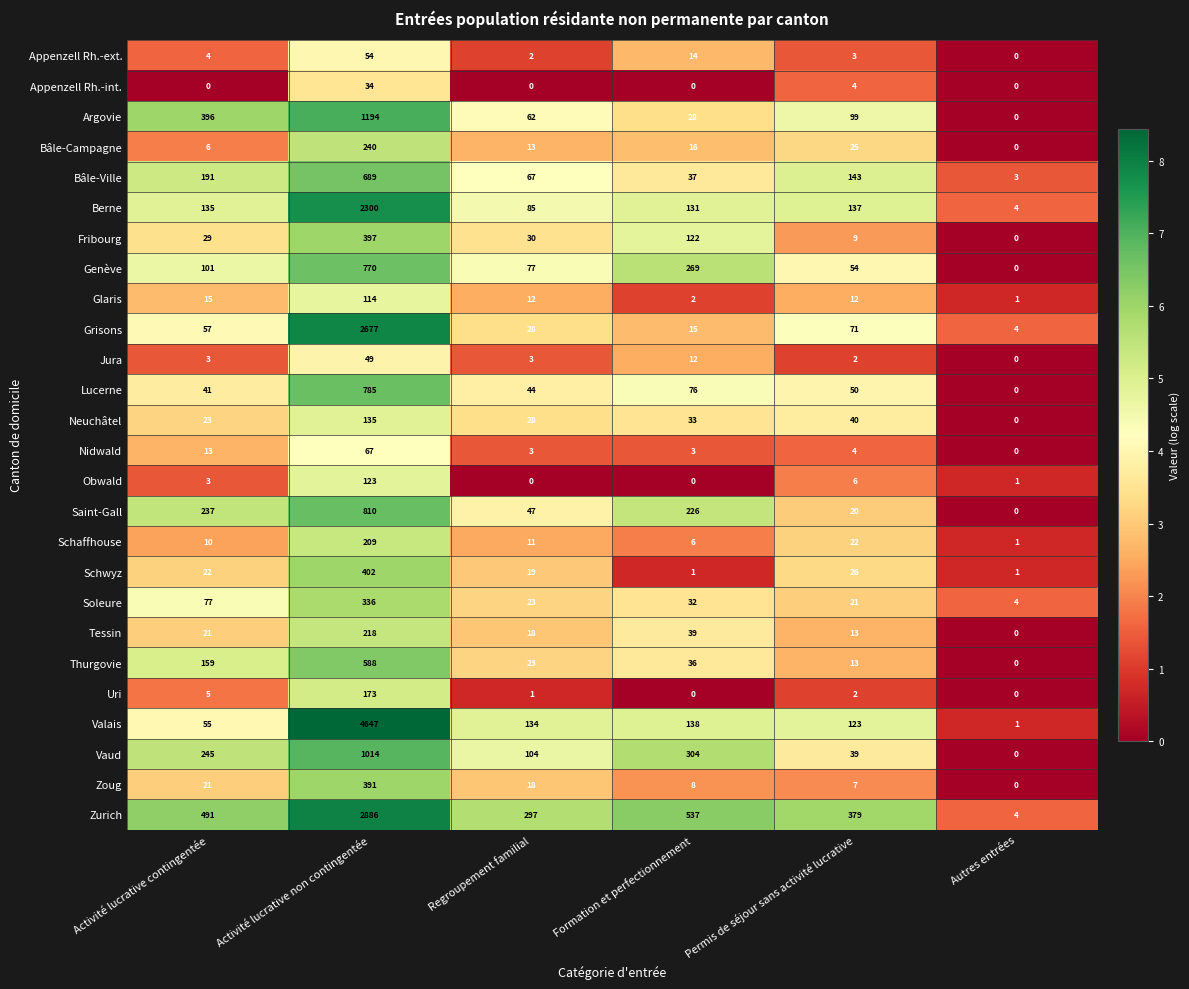

What is the sum of all Jura values?

69